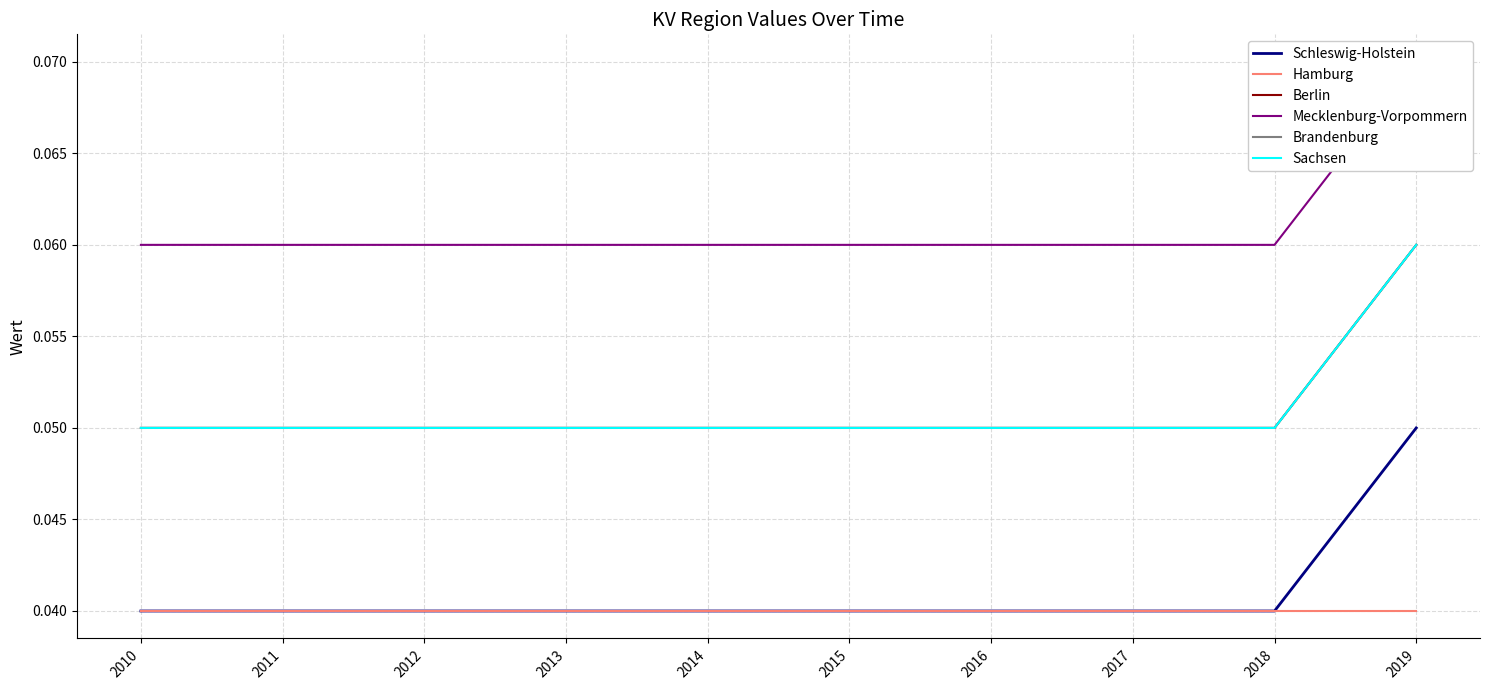

How many data points does each series have?

10